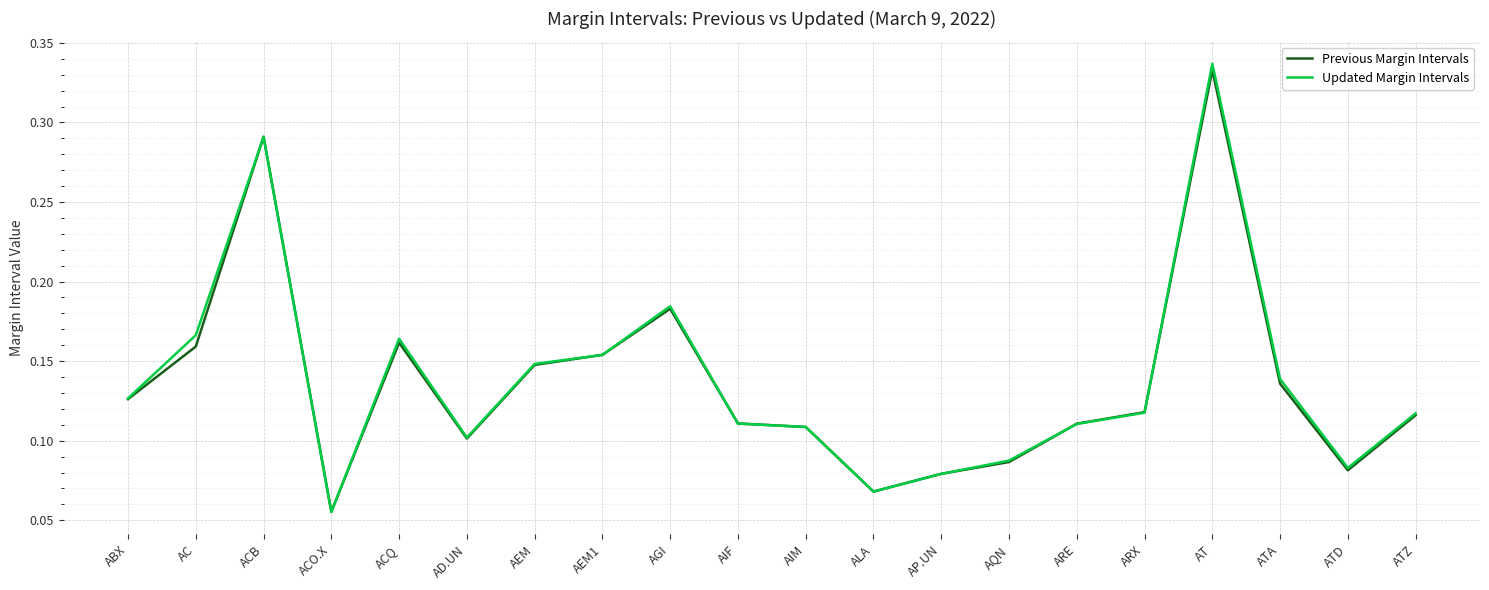

The value of Previous Margin Intervals at AIM is 0.1. True or false?

True